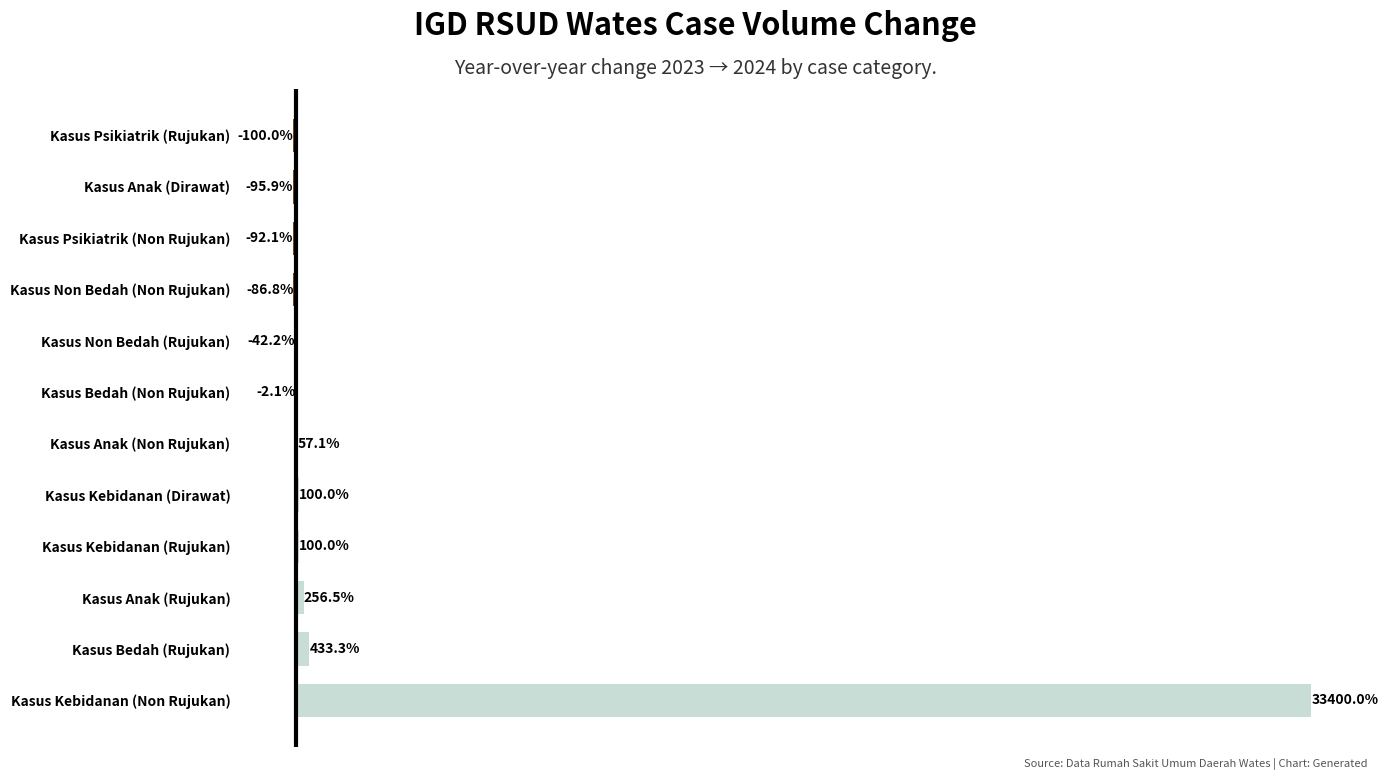

Which has a higher value, Kasus Anak (Rujukan) or Kasus Kebidanan (Dirawat)?

Kasus Anak (Rujukan)